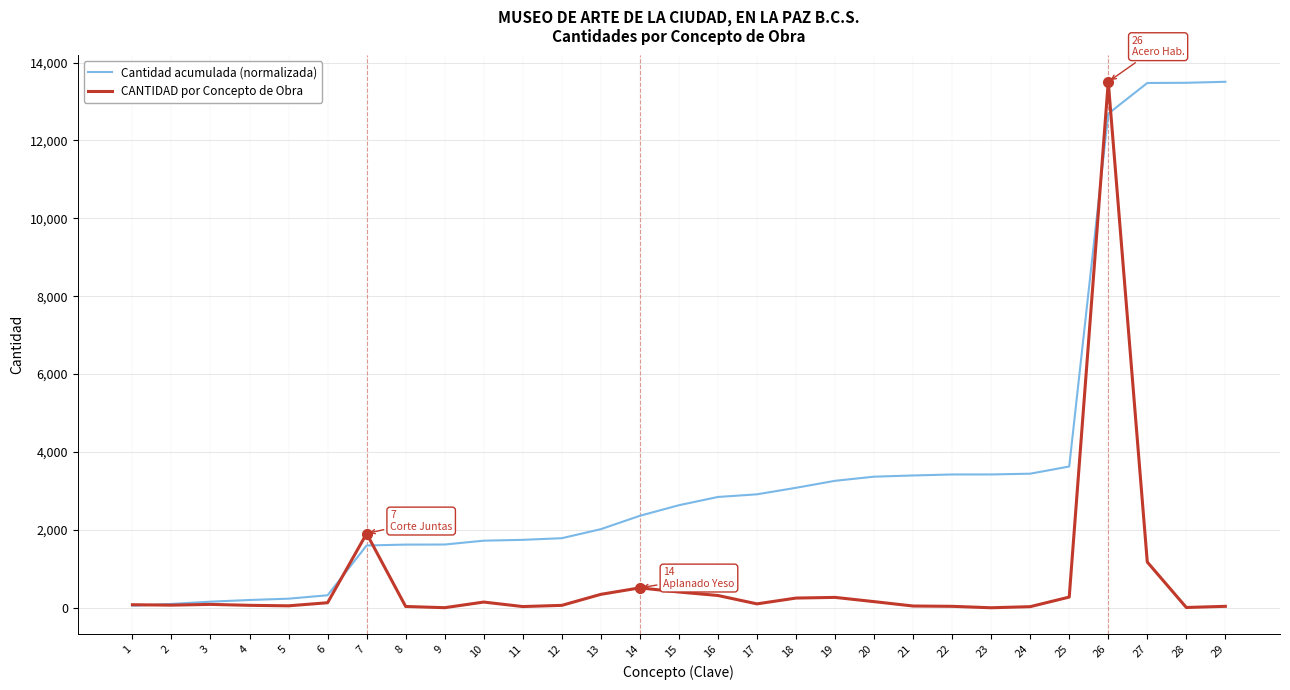

What is the maximum value for CANTIDAD por Concepto de Obra?

13506.0